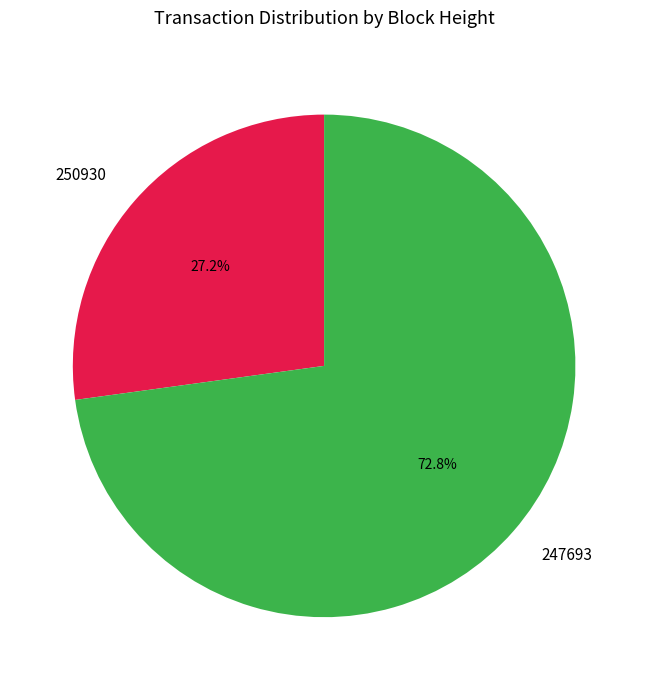

What percentage is the 247693 slice, to the nearest percent?

73%